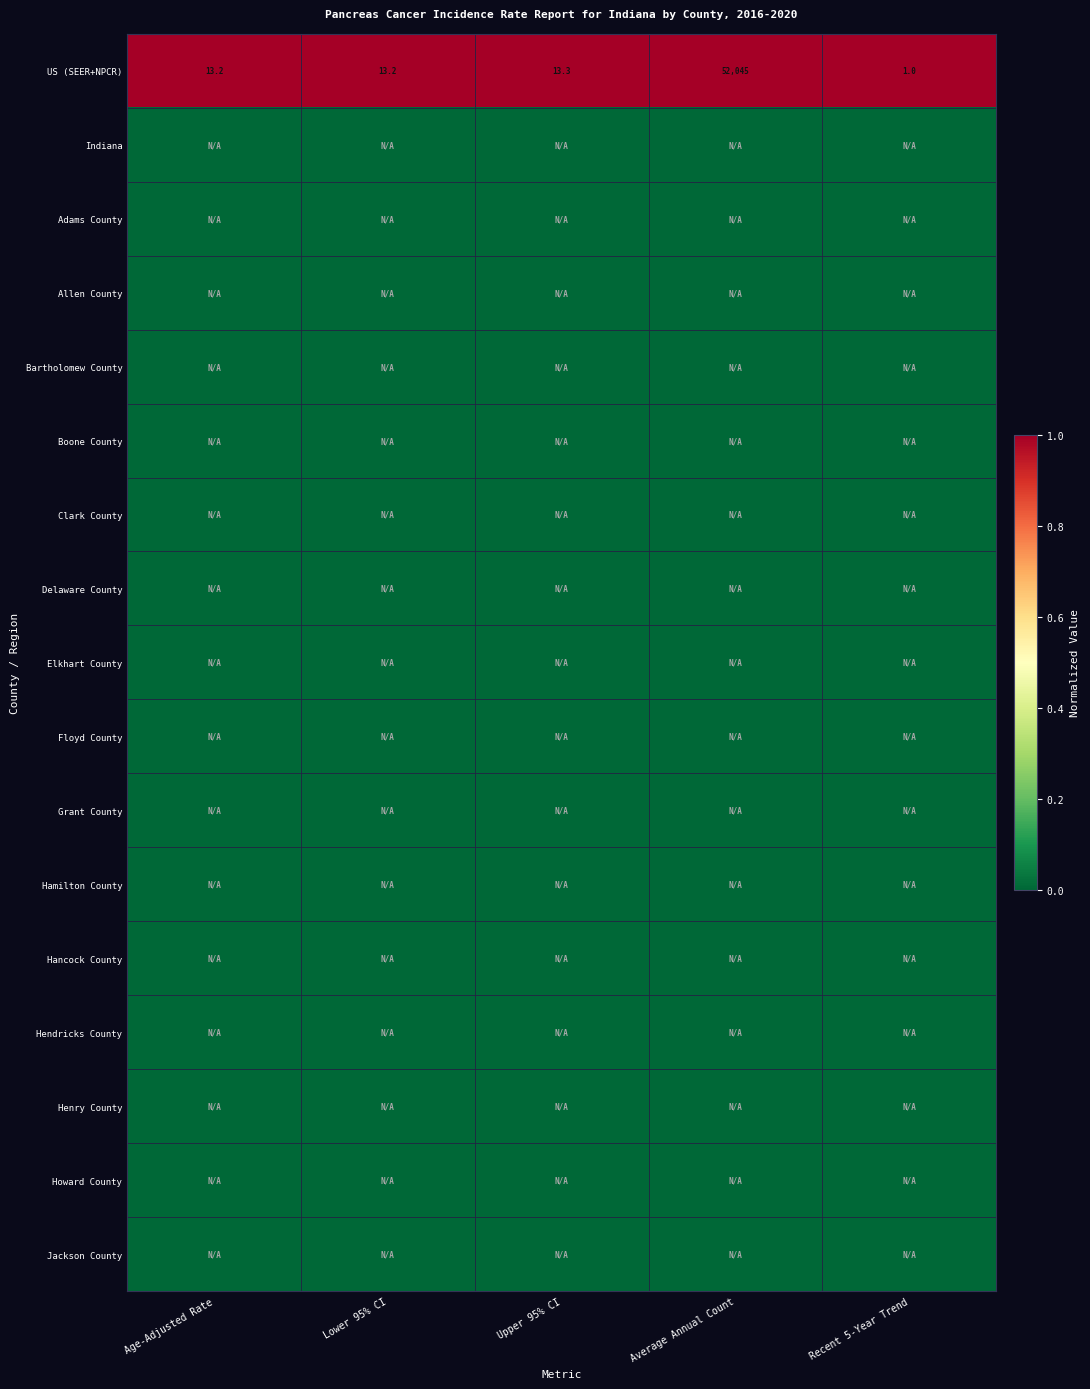

Is it true that US (SEER+NPCR) equals 69253.0 at Average Annual Count?

False